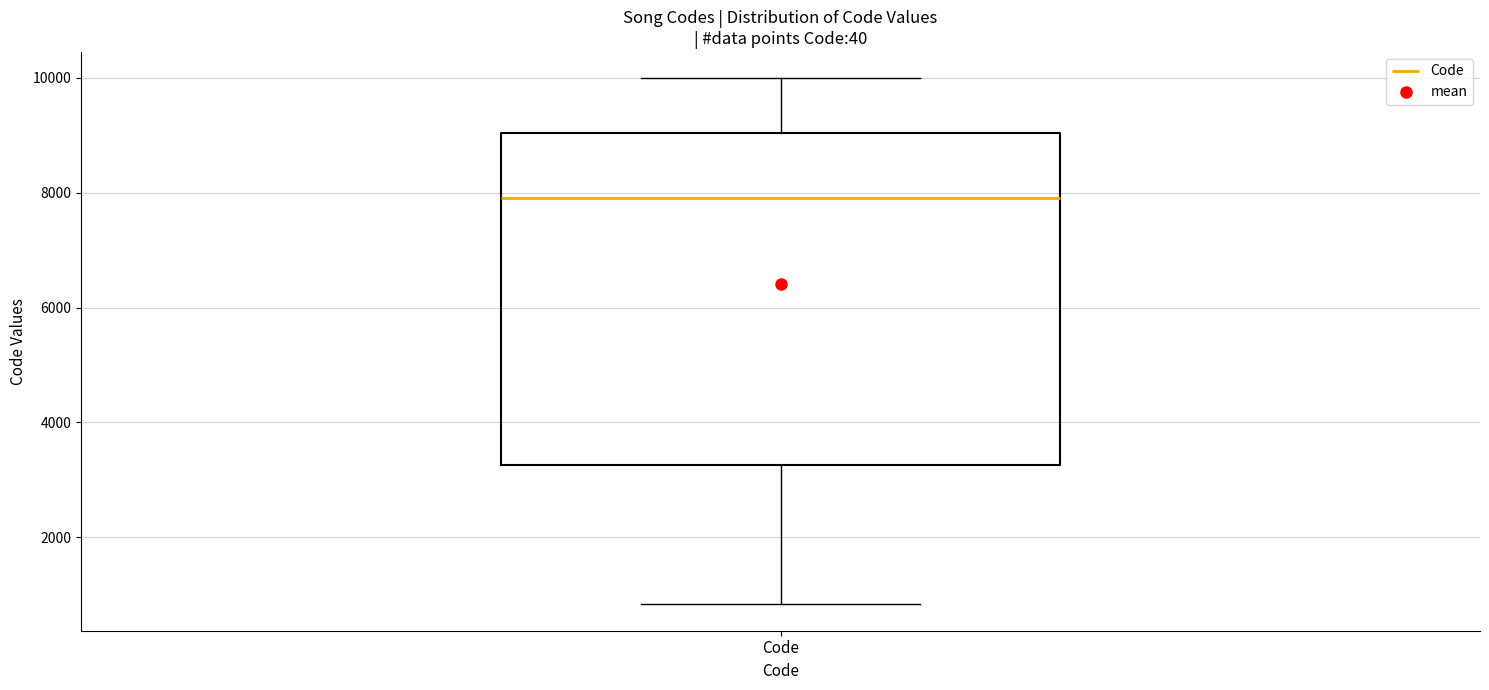

Where is the upper edge of the box for Code on the y-axis? The values are not printed on the chart, so give them approximately, as read against the axis.

9000